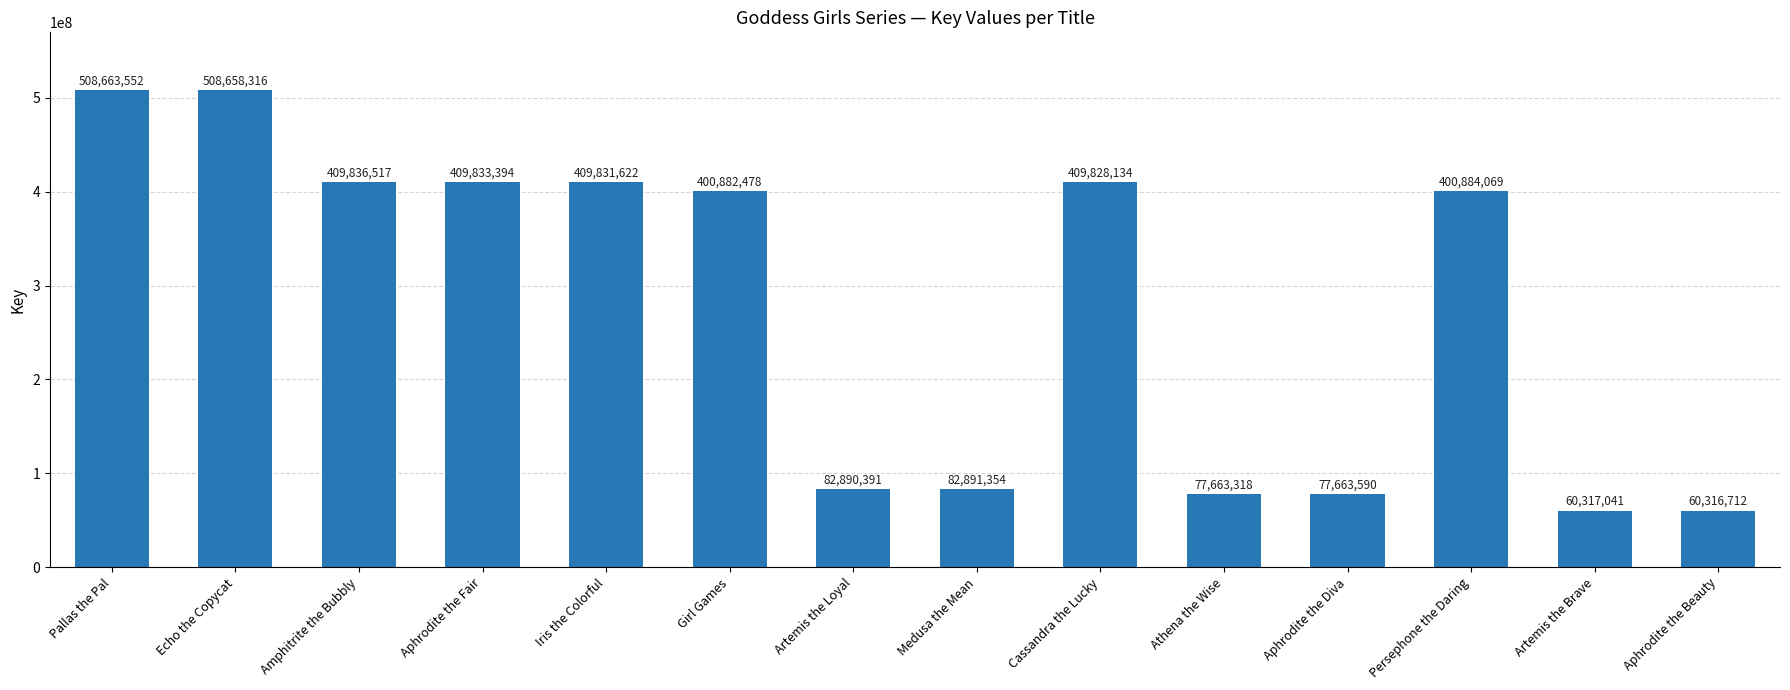

How many values are below 400884069?

7